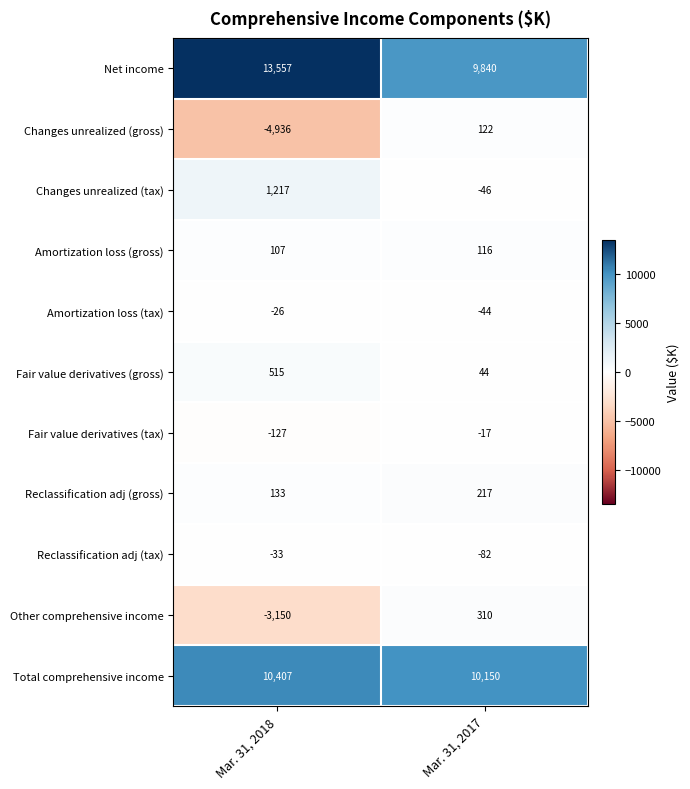

What is the difference between the Amortization loss (tax) values at Mar. 31, 2017 and Mar. 31, 2018?

18